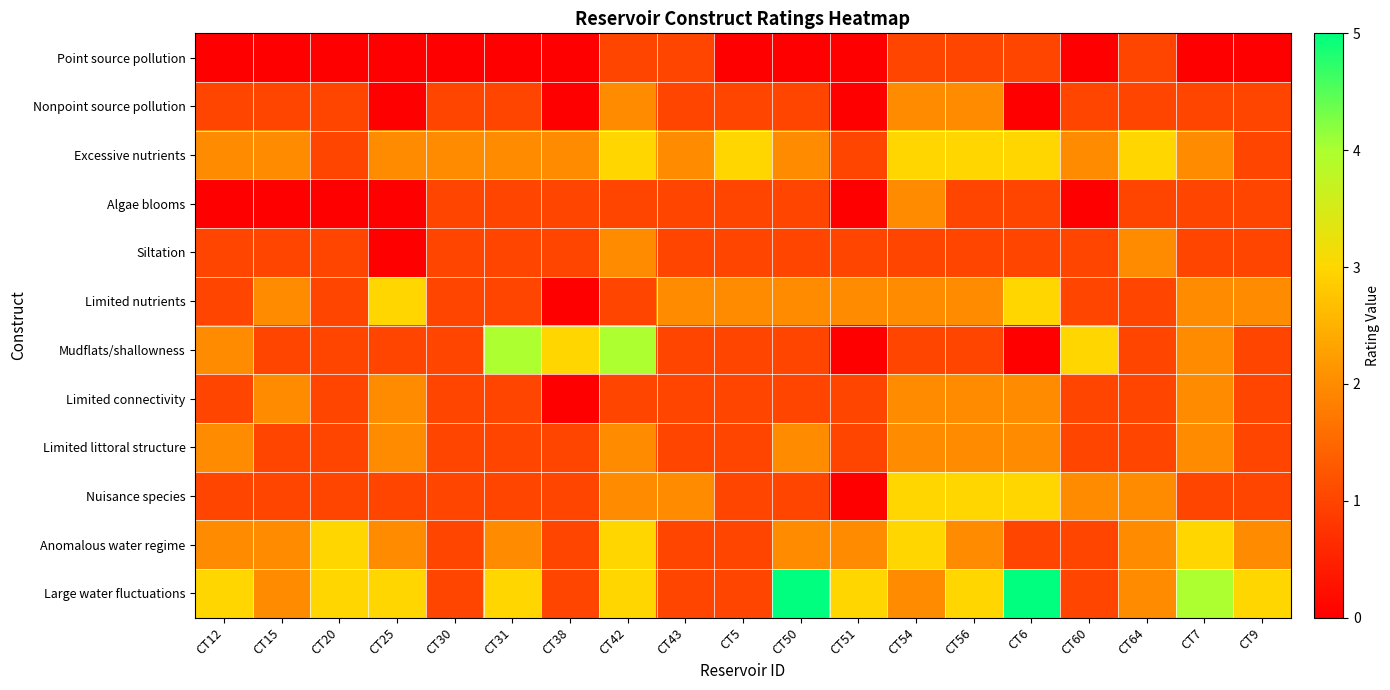

Between CT30 and CT42, which series saw the biggest shift?

Mudflats/shallowness